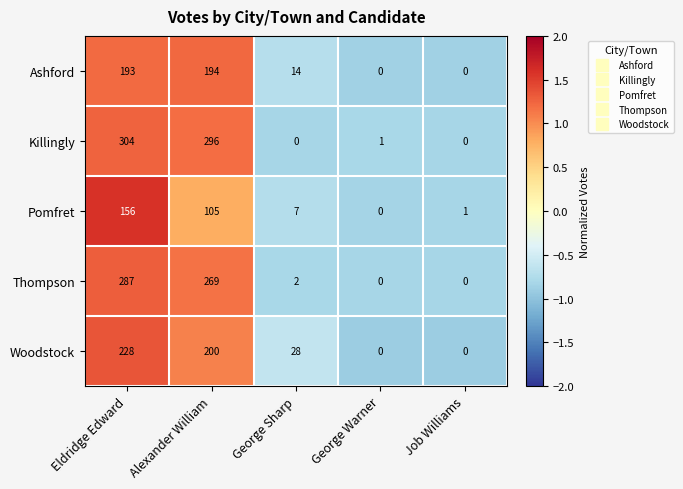

Reading left to right, extract all data points from this chart.

Ashford: Eldridge Edward=193	Alexander William=194	George Sharp=14	George Warner=0	Job Williams=0
Killingly: Eldridge Edward=304	Alexander William=296	George Sharp=0	George Warner=1	Job Williams=0
Pomfret: Eldridge Edward=156	Alexander William=105	George Sharp=7	George Warner=0	Job Williams=1
Thompson: Eldridge Edward=287	Alexander William=269	George Sharp=2	George Warner=0	Job Williams=0
Woodstock: Eldridge Edward=228	Alexander William=200	George Sharp=28	George Warner=0	Job Williams=0